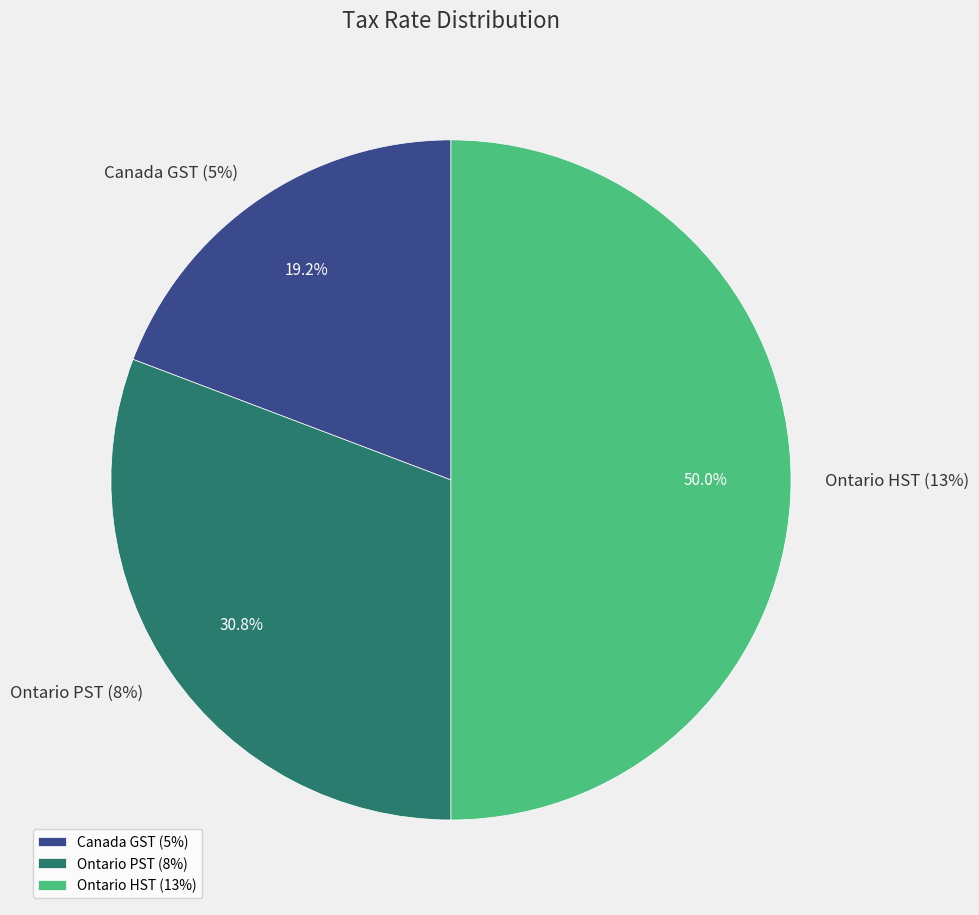

How many segments does this pie chart have?

3